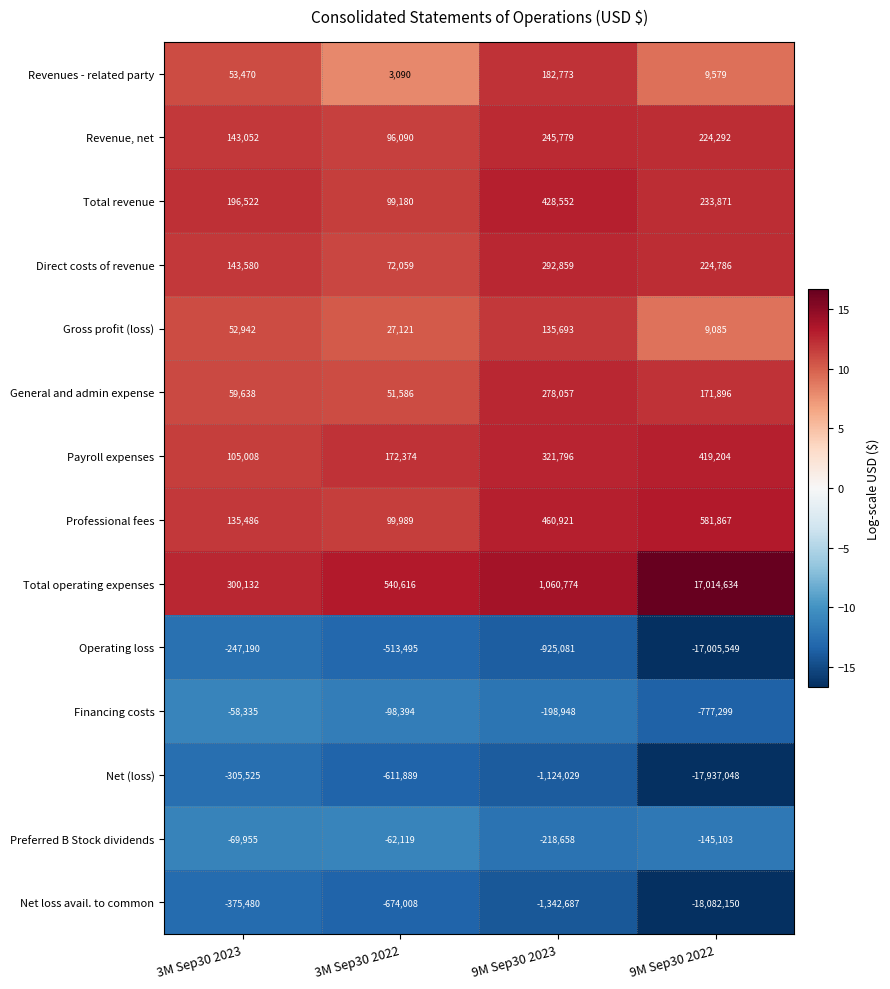

What is the difference between the Gross profit (loss) values at 3M Sep30 2022 and 9M Sep30 2023?

108572